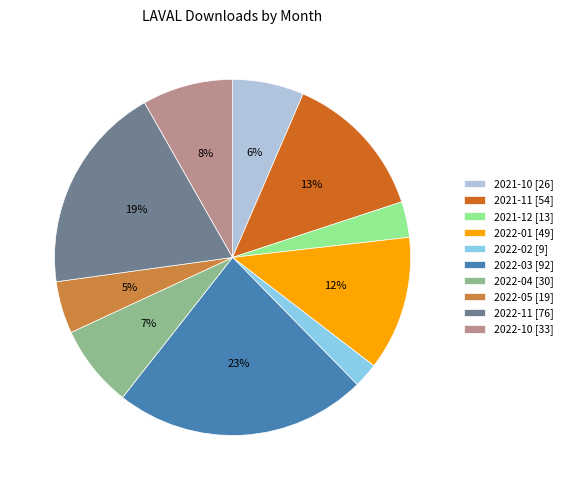

Which slice is the largest?

2022-03